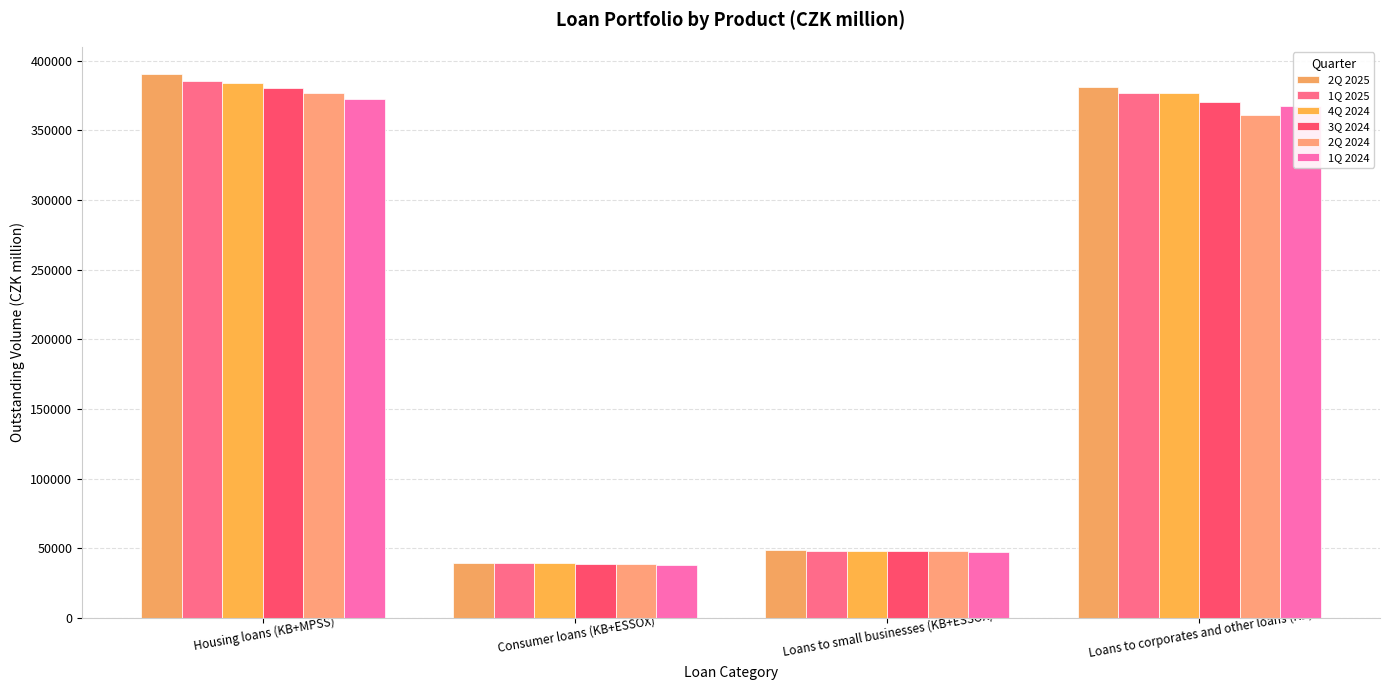

The 2Q 2025 series shows 48700 at Loans to small businesses (KB+ESSOX). True or false?

True